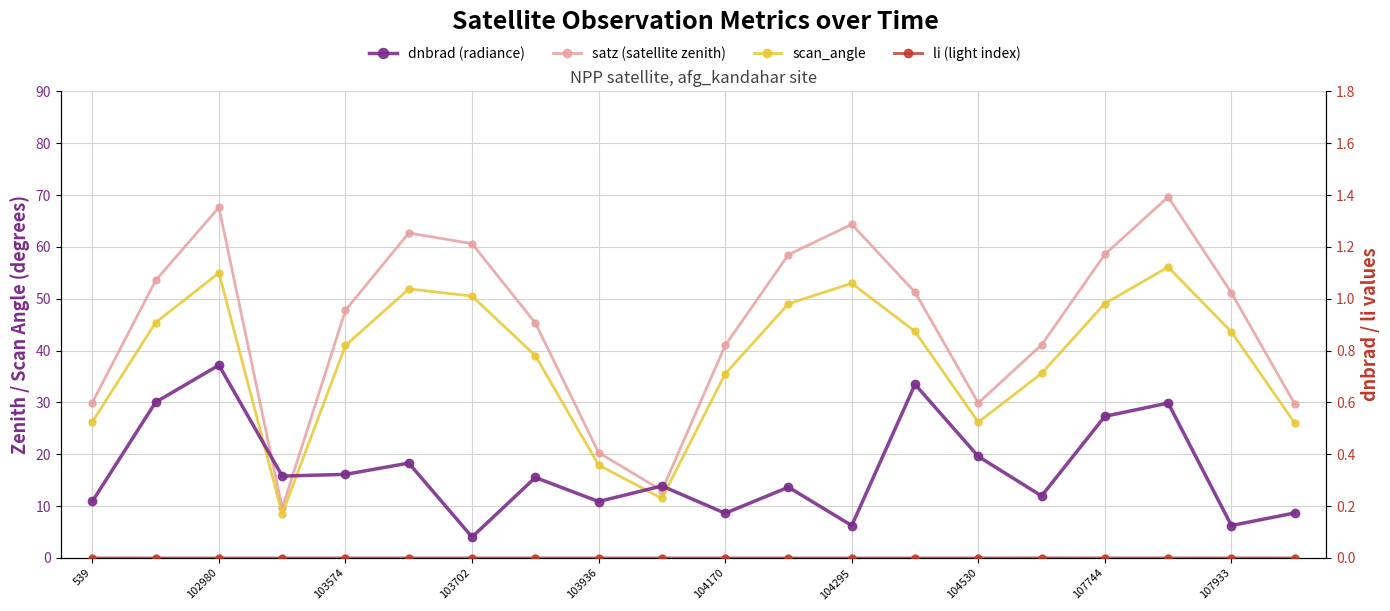

What is the maximum value for dnbrad (radiance)?

0.7